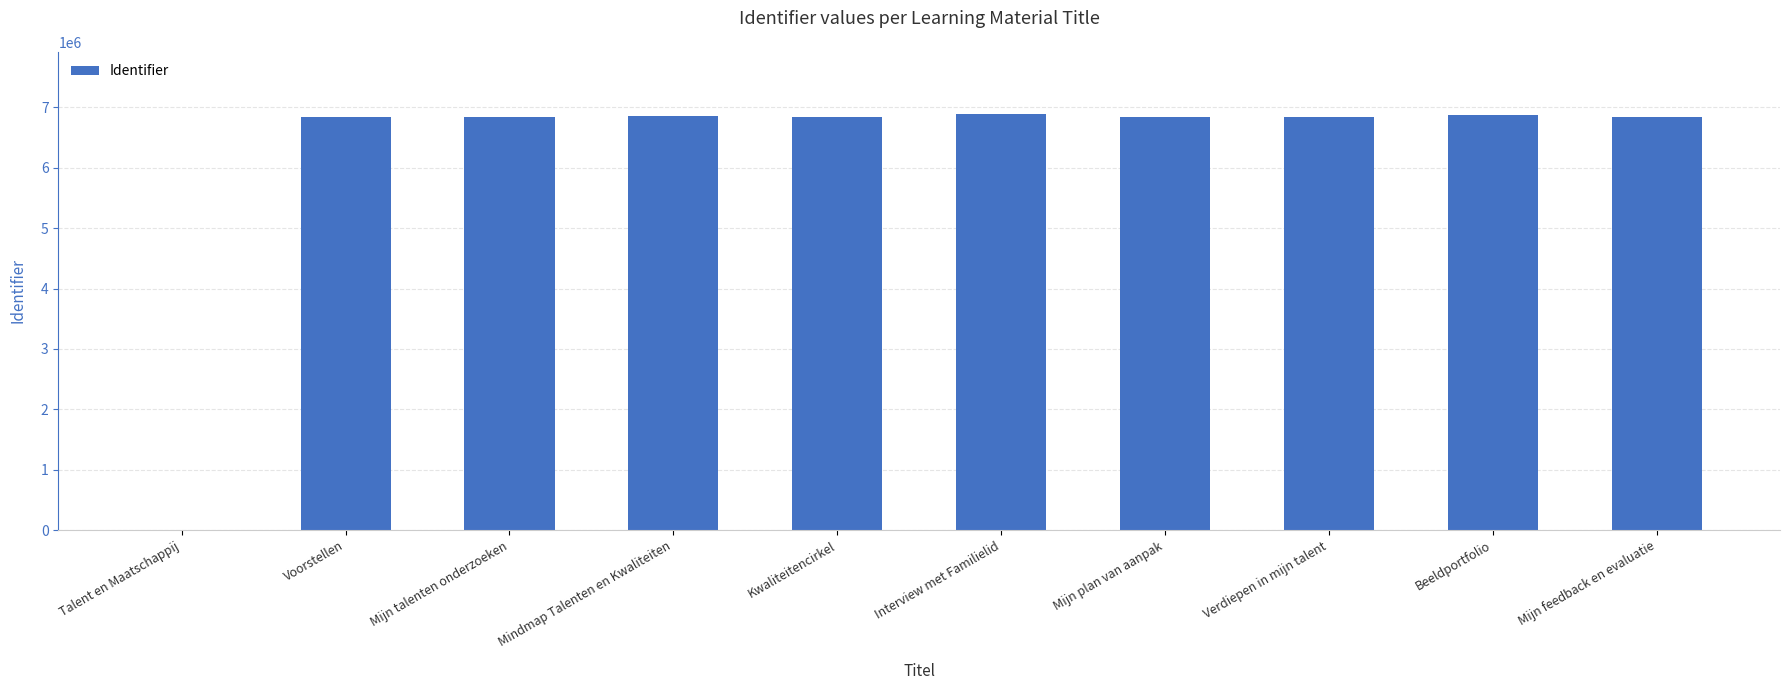

What is the maximum value shown in the chart?

6888338